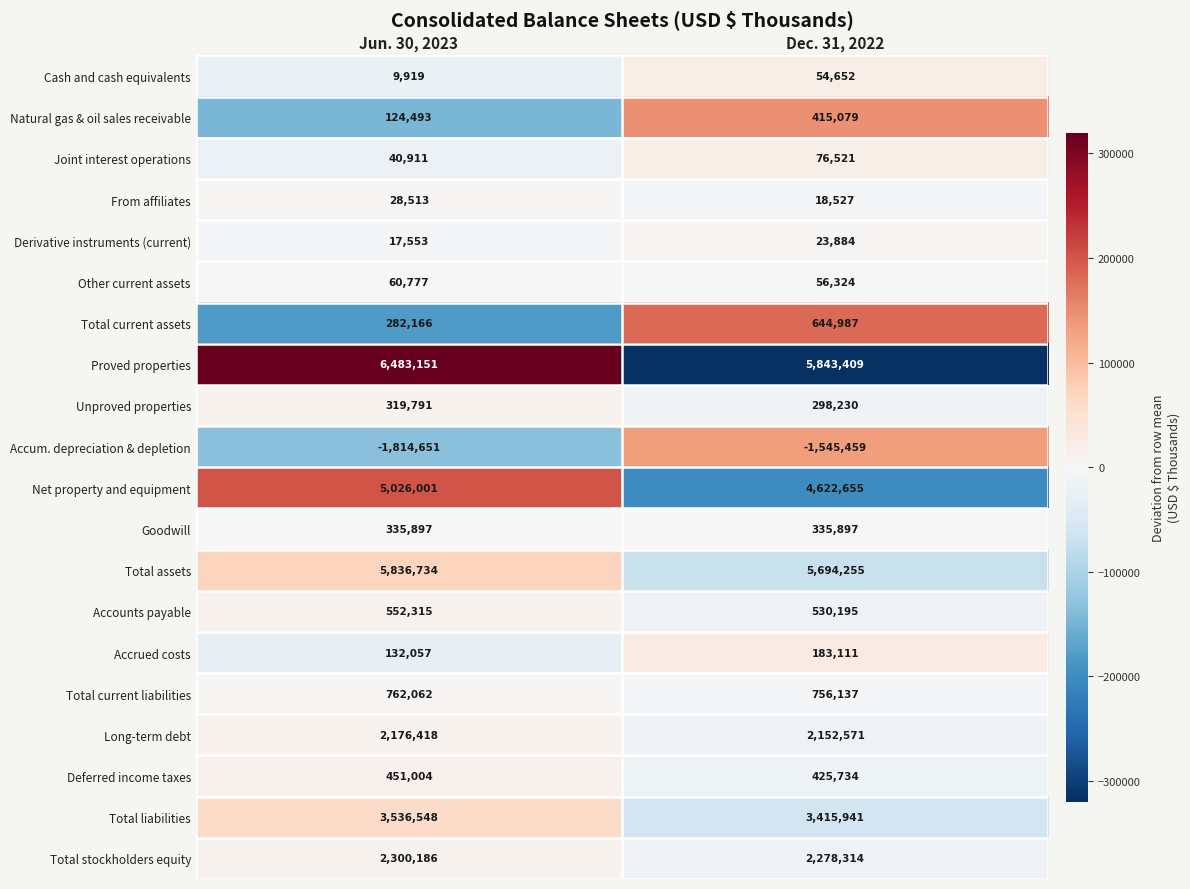

Where is Total assets nearest to the value 5765494?

Dec. 31, 2022